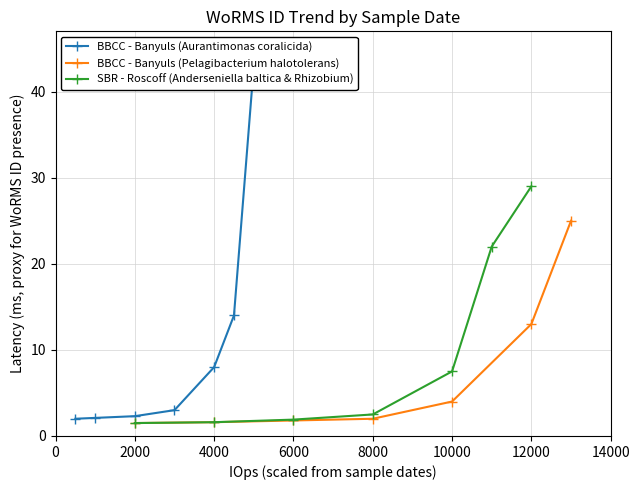

What is the value of the BBCC - Banyuls (Aurantimonas coralicida) point at the 7th from the left?

43.0